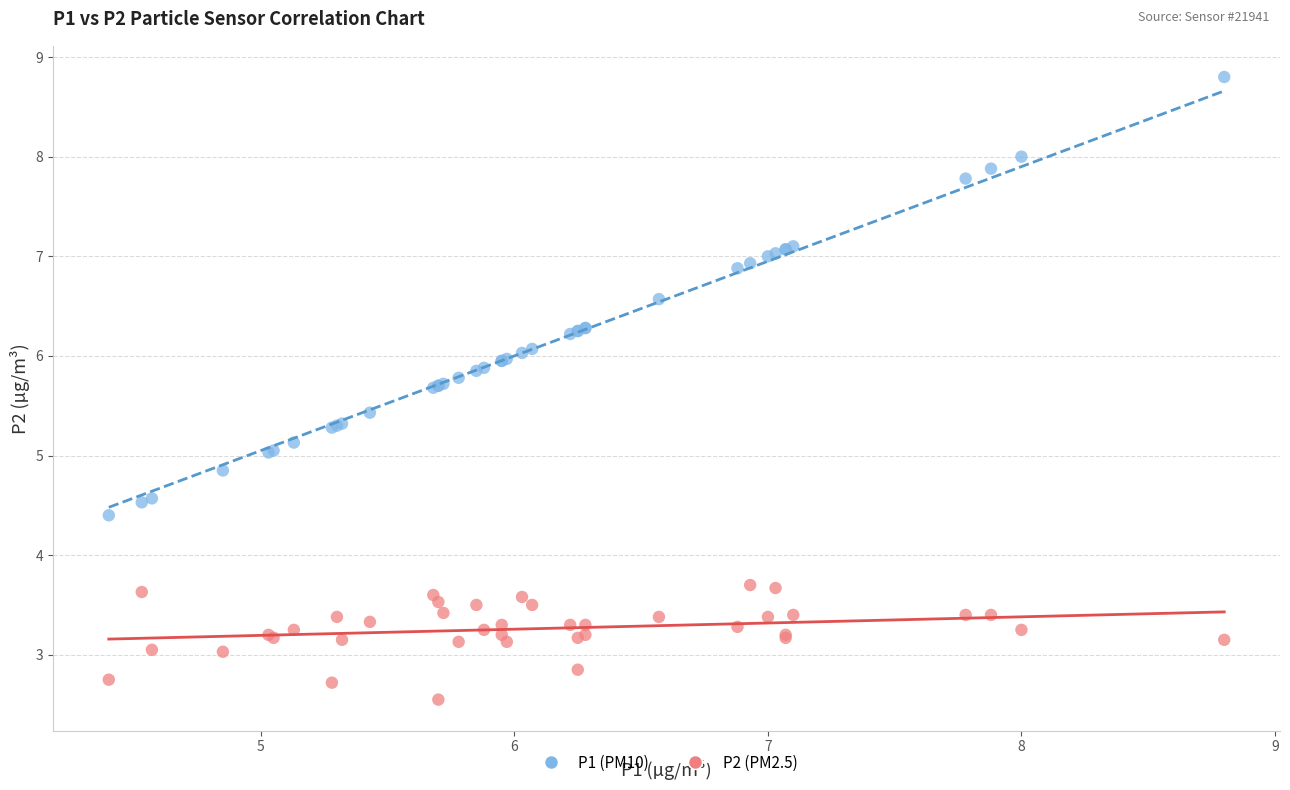

What are all the series names shown in the legend?

P1 (PM10), P2 (PM2.5)